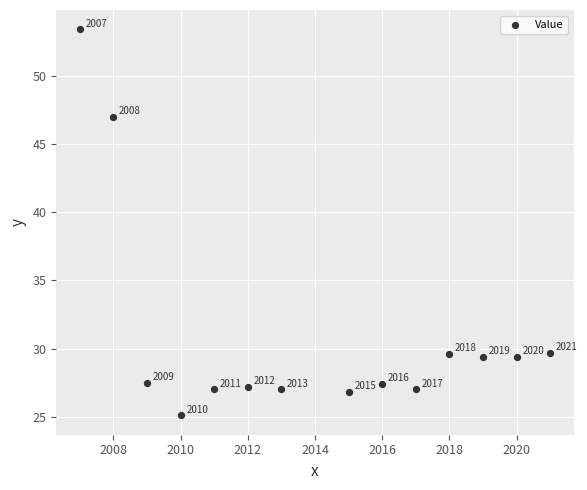

What is the range of X values (max minus min)?

14.0